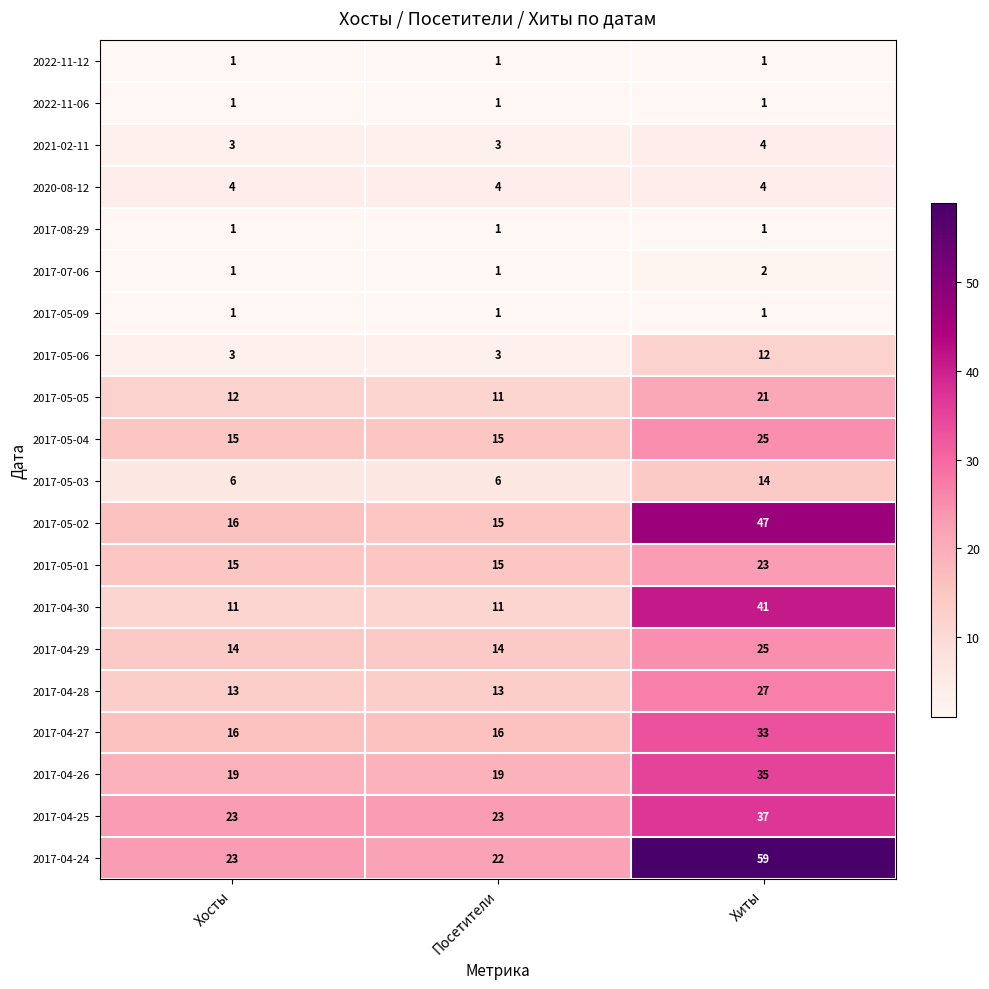

What is the spread (max minus min) of values at Хиты?

58